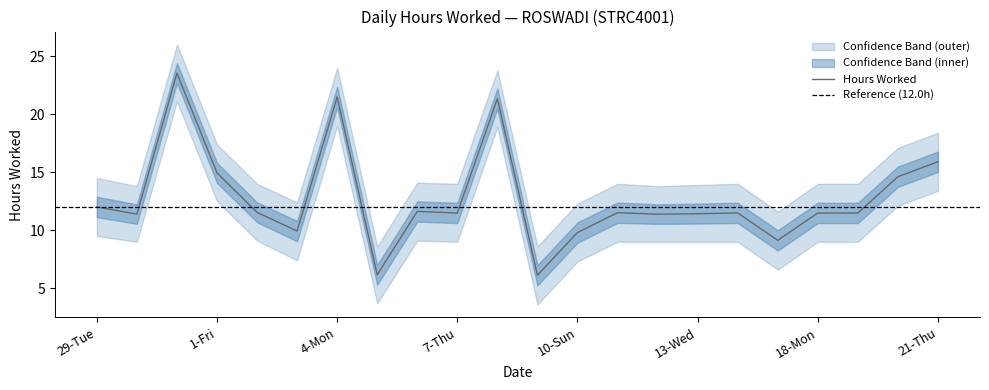

At which label does Hours Worked first exceed 11?

29-Tue